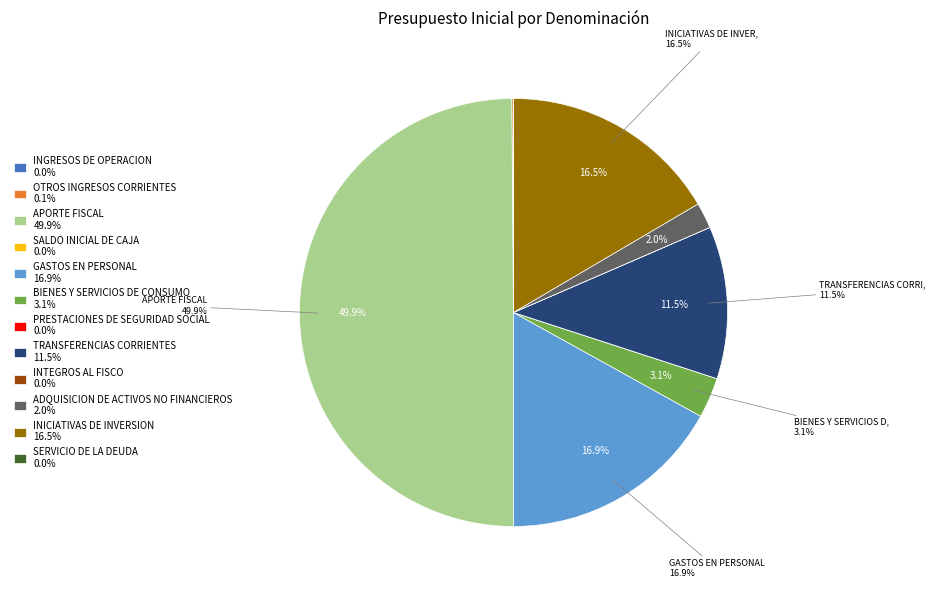

To the nearest percent, what is the average slice percentage?

8%